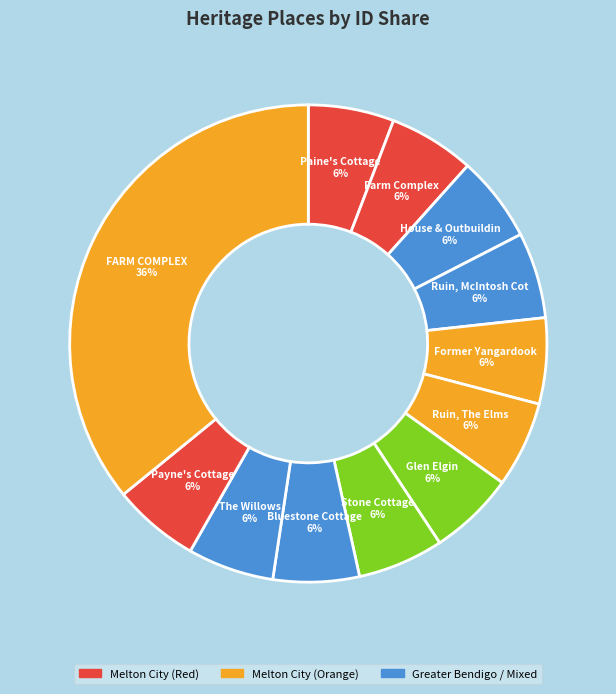

How many segments does this pie chart have?

12